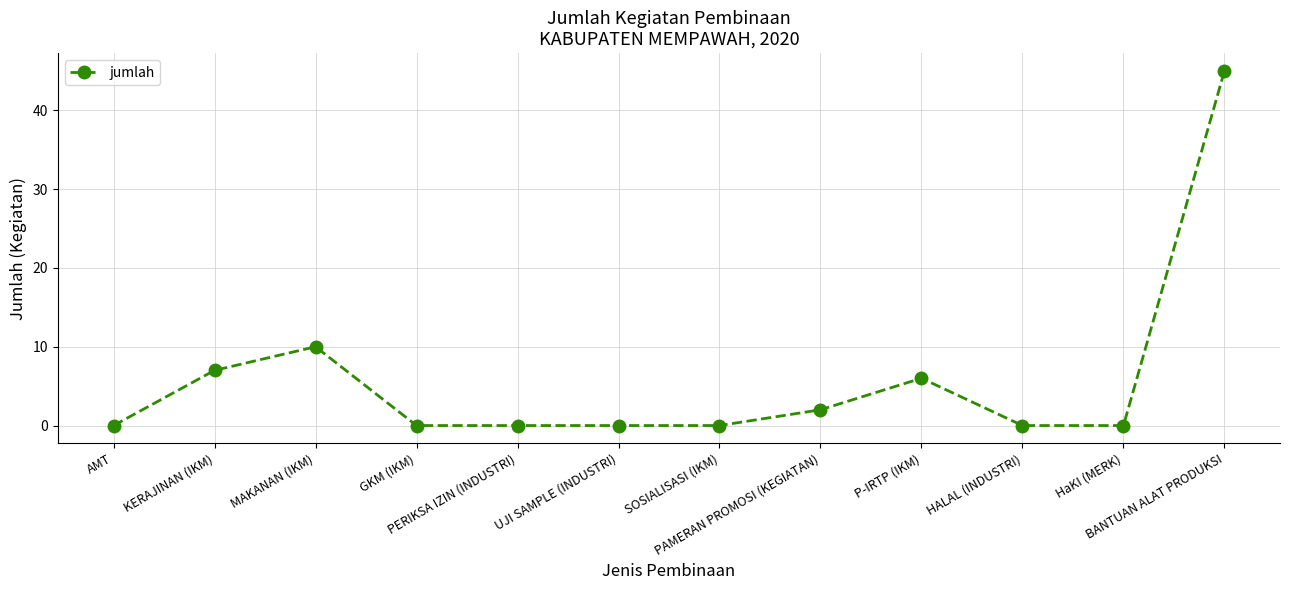

Between PAMERAN PROMOSI (KEGIATAN) and GKM (IKM), which is larger?

PAMERAN PROMOSI (KEGIATAN)